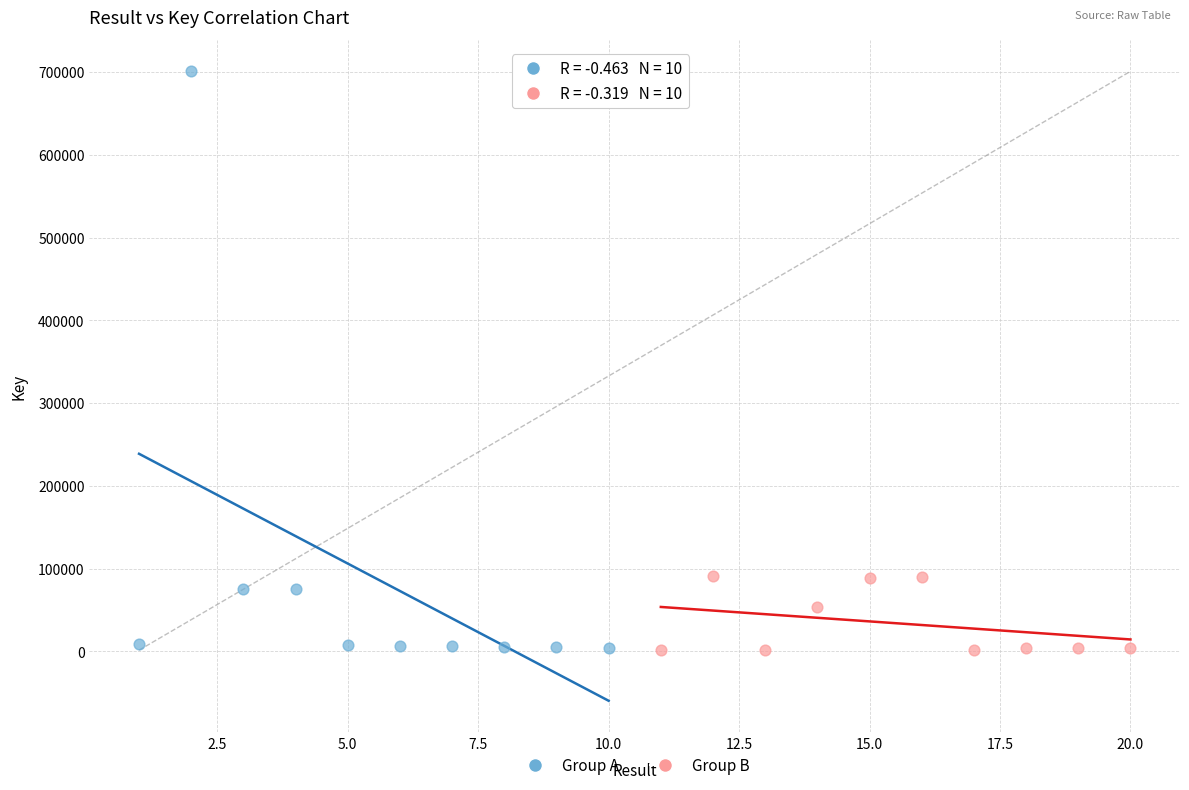

What are all the series names shown in the legend?

Group A, Group B